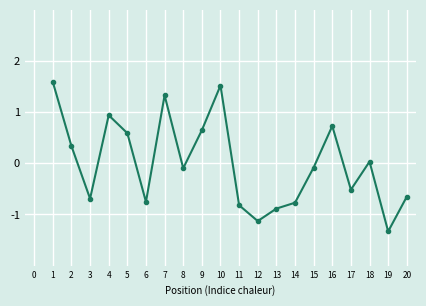

True or false: the data shows -1.2 at 3.

False